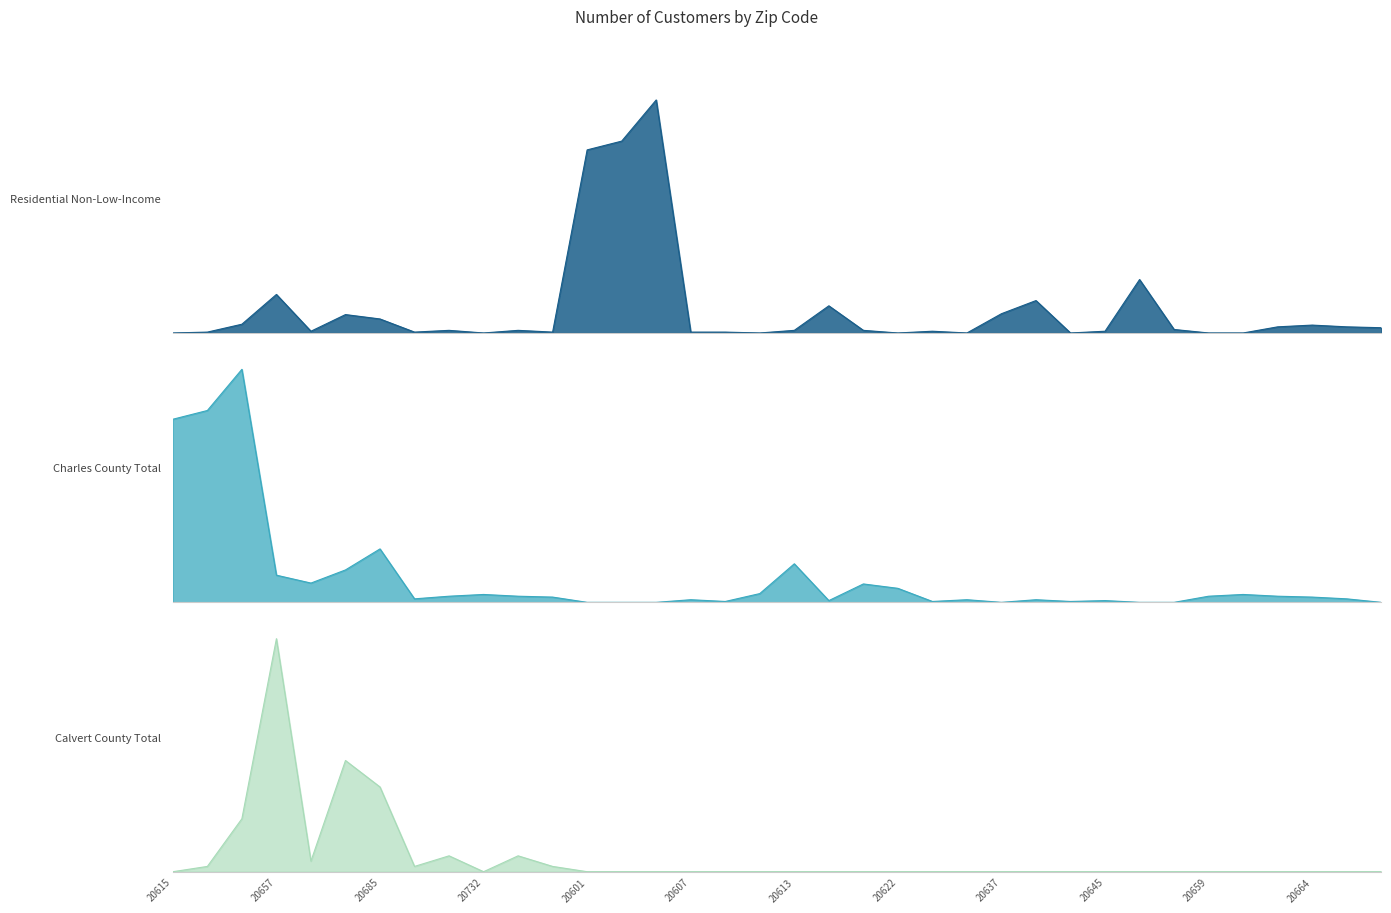

The Charles County Total series shows 7 at 20676. True or false?

False